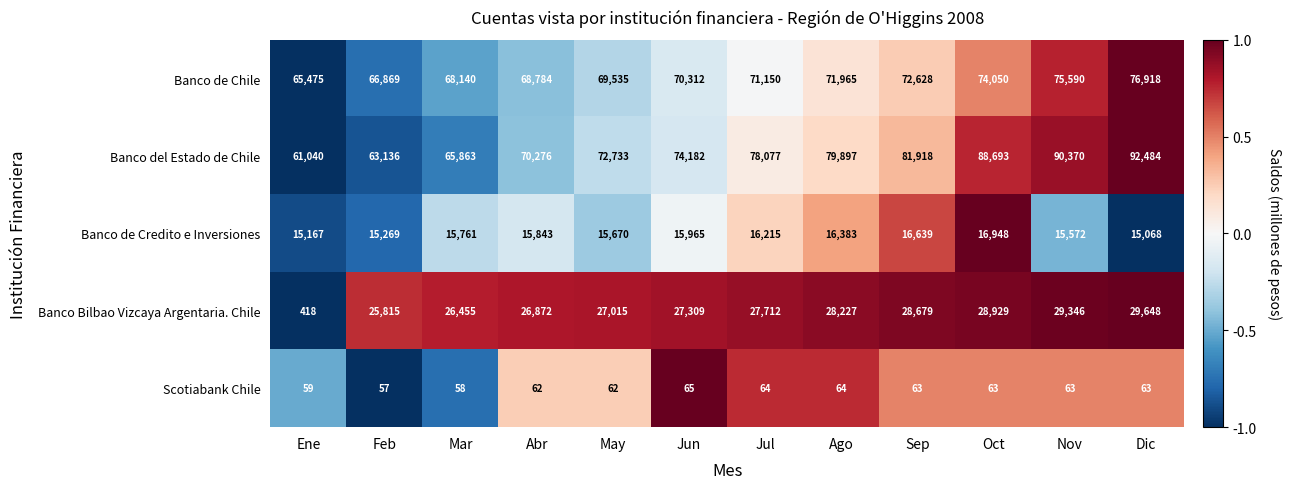

At which category is the sum across all series the highest?

Dic